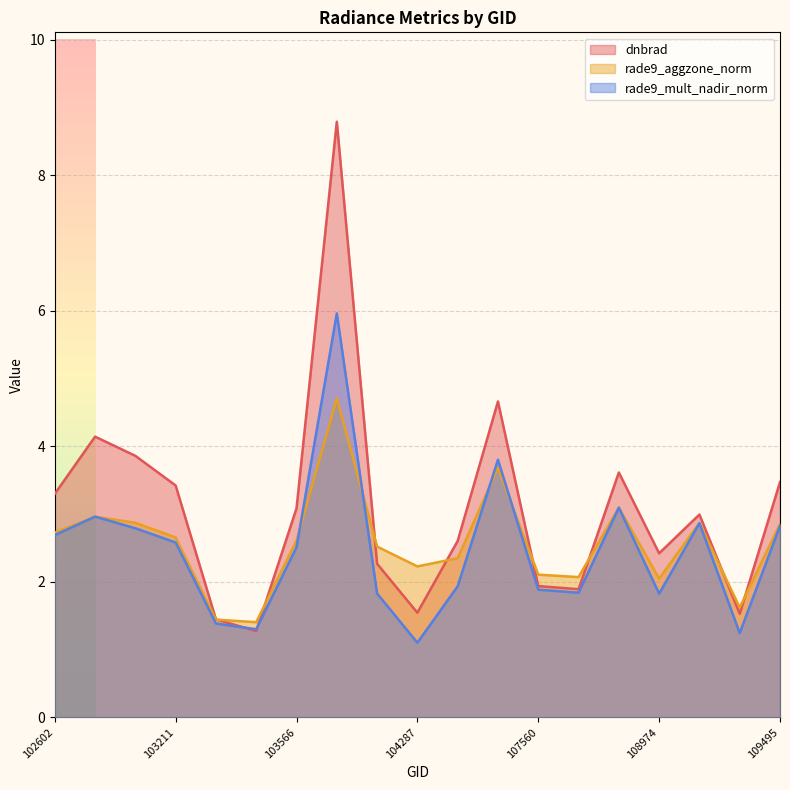

Where do rade9_aggzone_norm and dnbrad first cross each other?

103330 and 103448